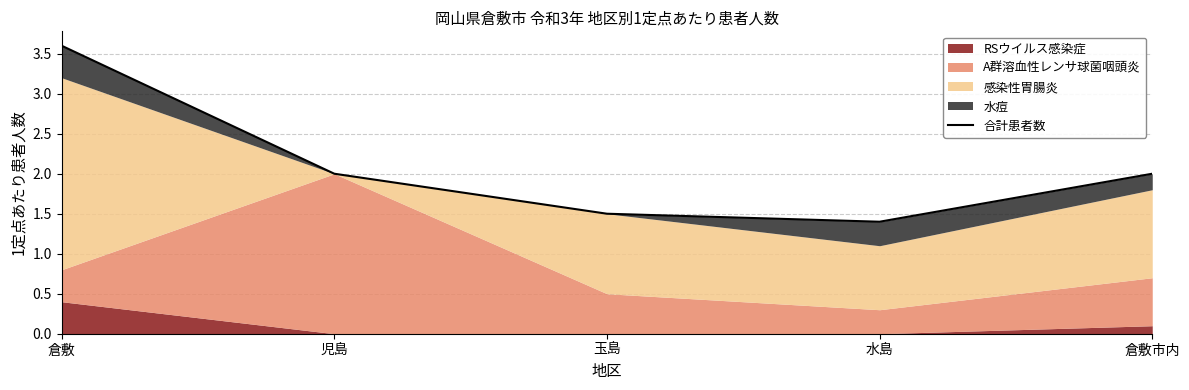

What is the value of the 1st point from the left?

3.6